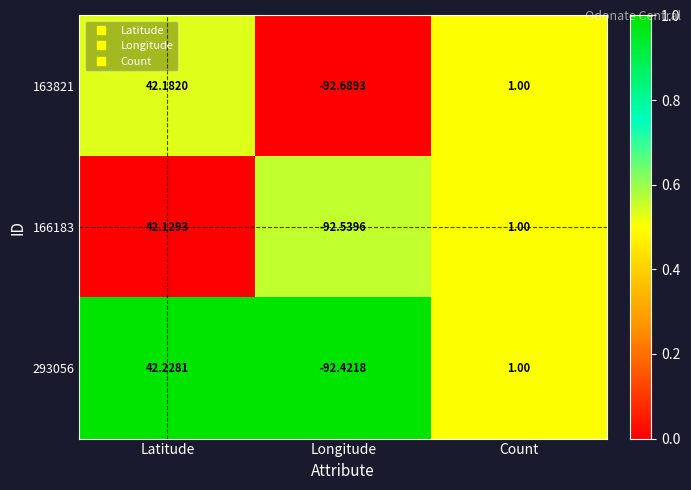

Is the value of 293056 at Longitude greater than the value of 163821 at Longitude?

Yes